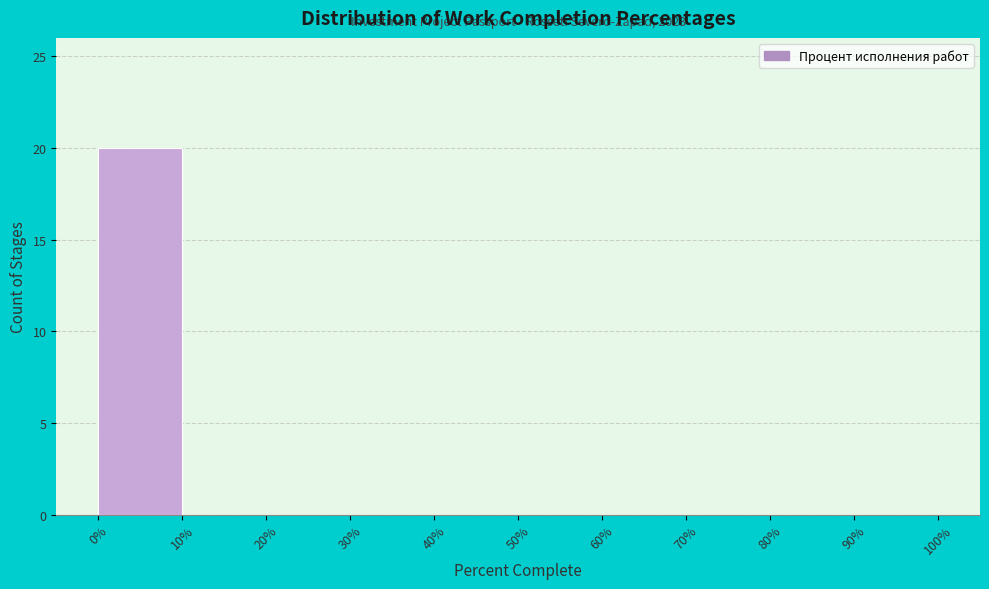

Over which range of the x-axis is the bar tallest?

0% to 10%